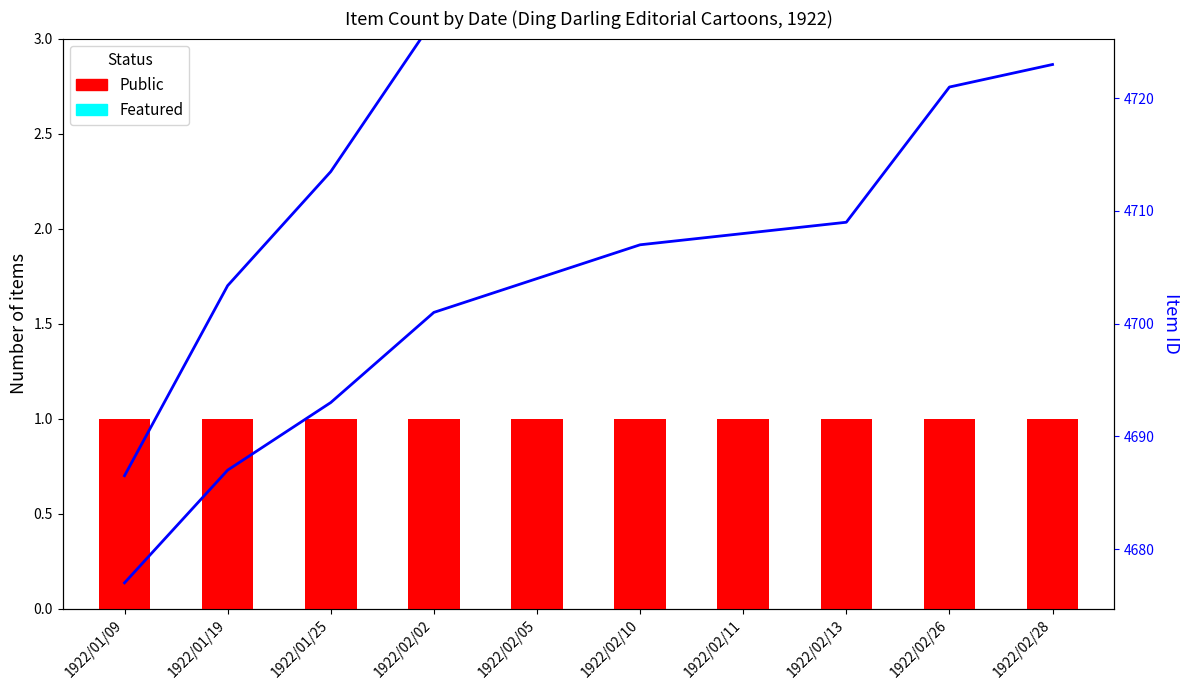

The Public series shows 1 at 1922/02/10. True or false?

True